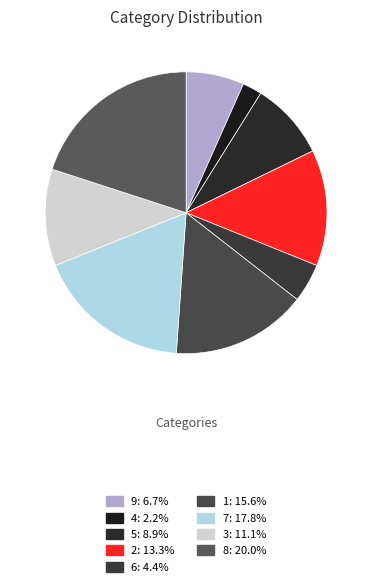

Is there any slice that represents more than half of the pie?

No